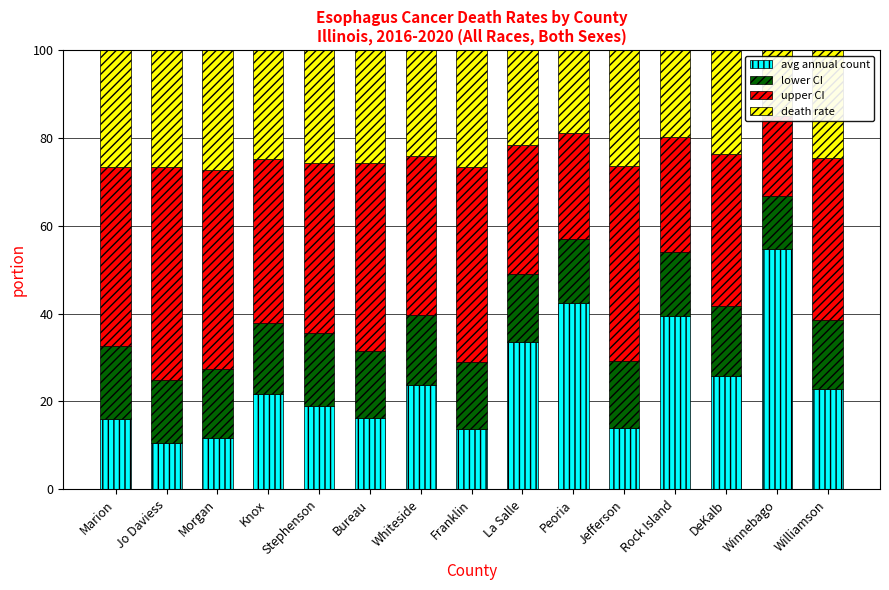

How many values in the upper CI series exceed 37?

8